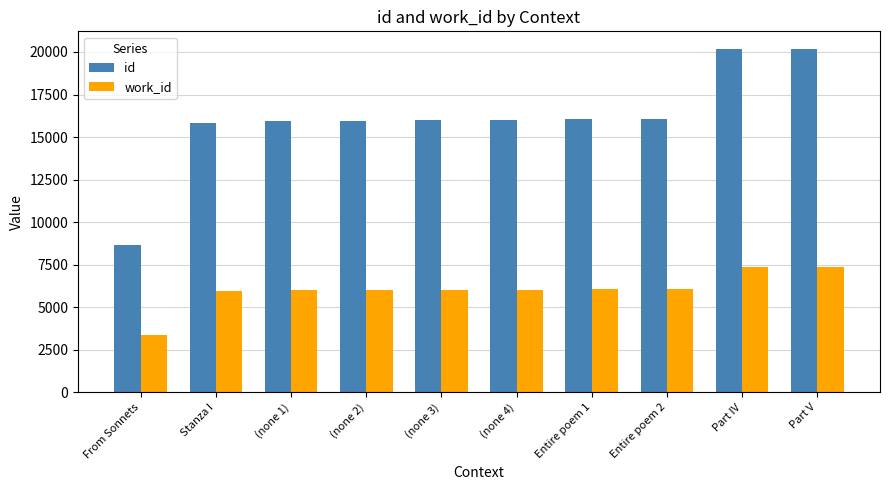

What position from the right is (none 3)?

6